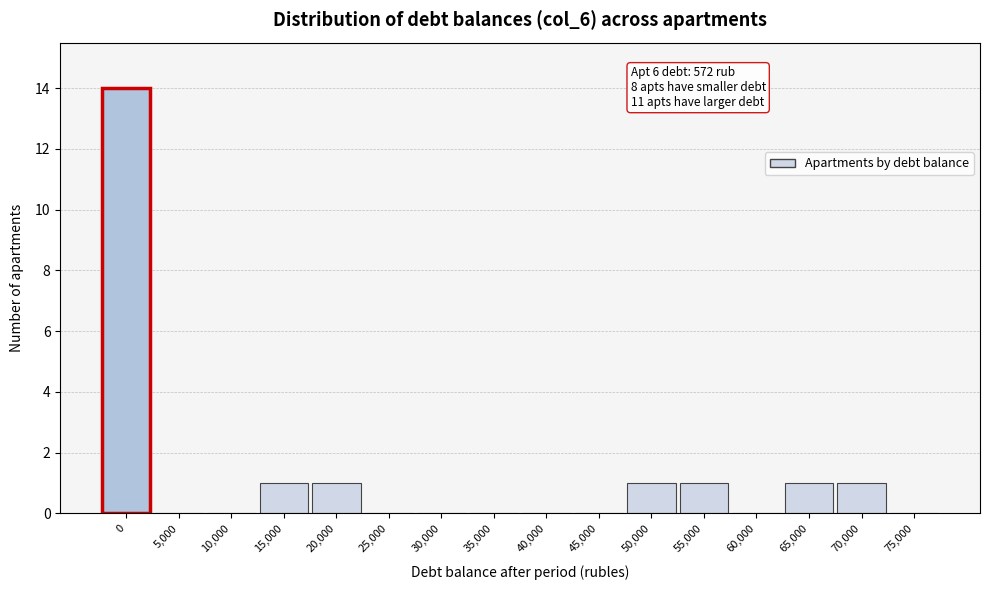

Reading right to left, transcribe all the data shown in this chart.

75,000=0	70,000=1	65,000=1	60,000=0	55,000=1	50,000=1	45,000=0	40,000=0	35,000=0	30,000=0	25,000=0	20,000=1	15,000=1	10,000=0	5,000=0	0=14